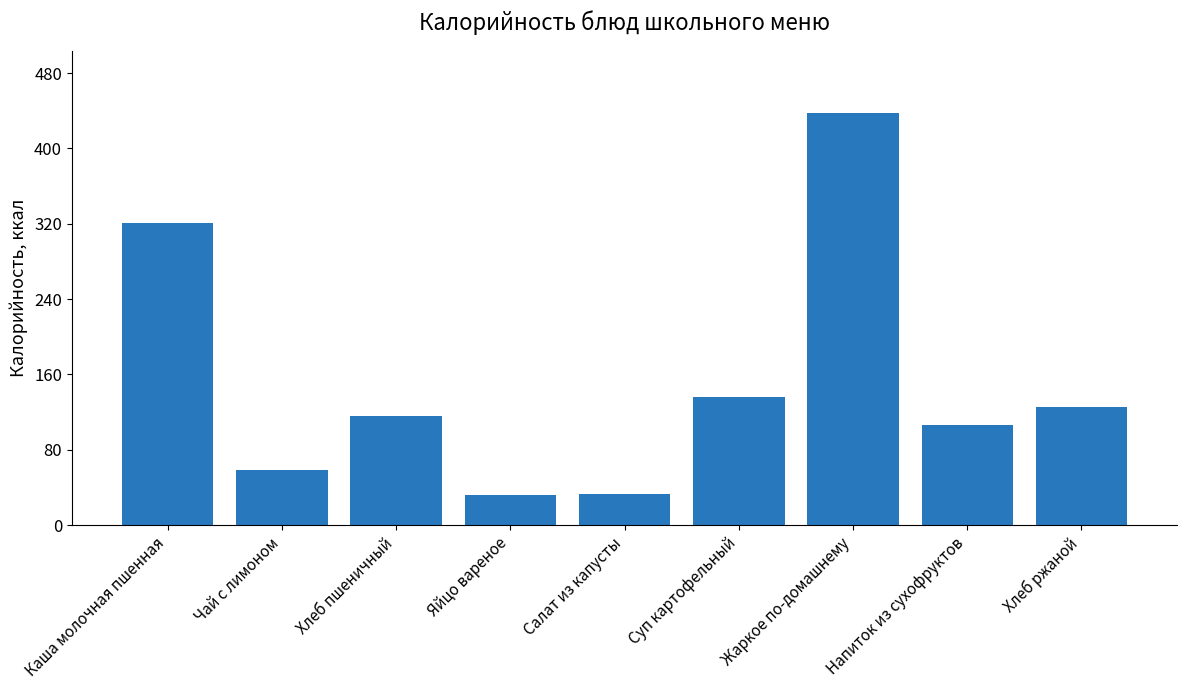

What is the ratio of the value at Суп картофельный to the value at Напиток из сухофруктов?

1.3